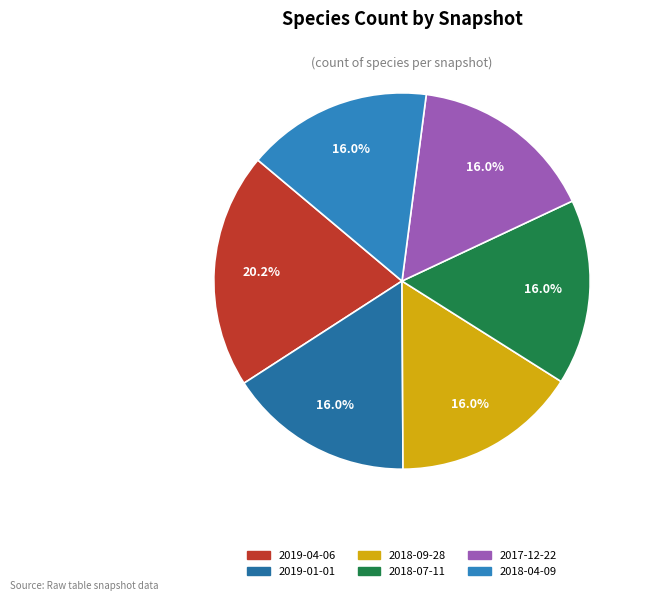

To the nearest percent, what is the difference between the largest and smallest slice percentages?

4%